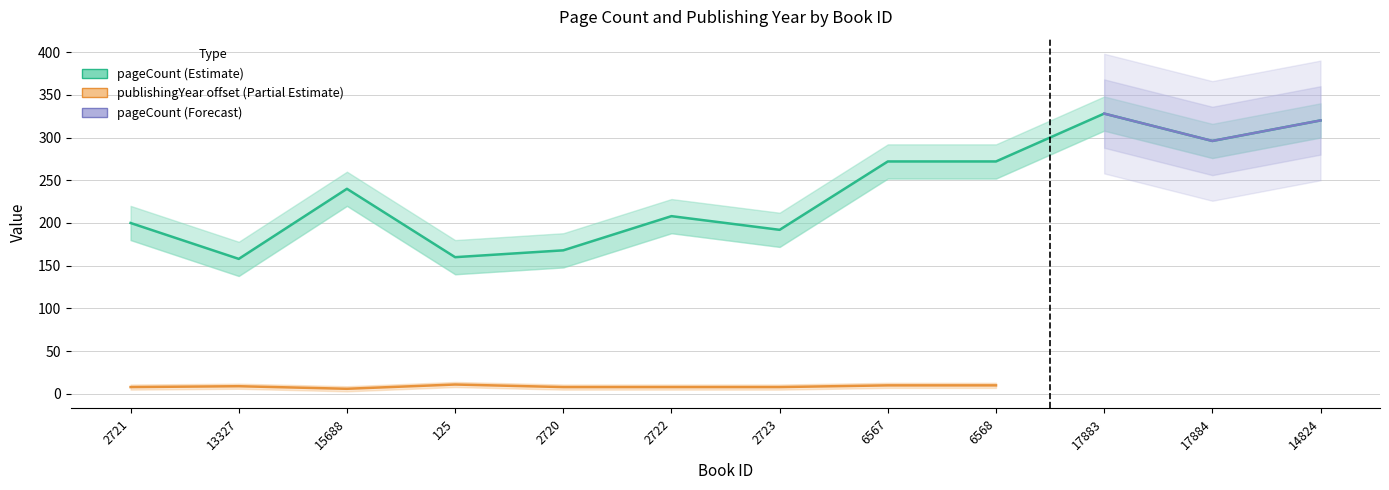

The chart shows a value of 84 at 2723. True or false?

False